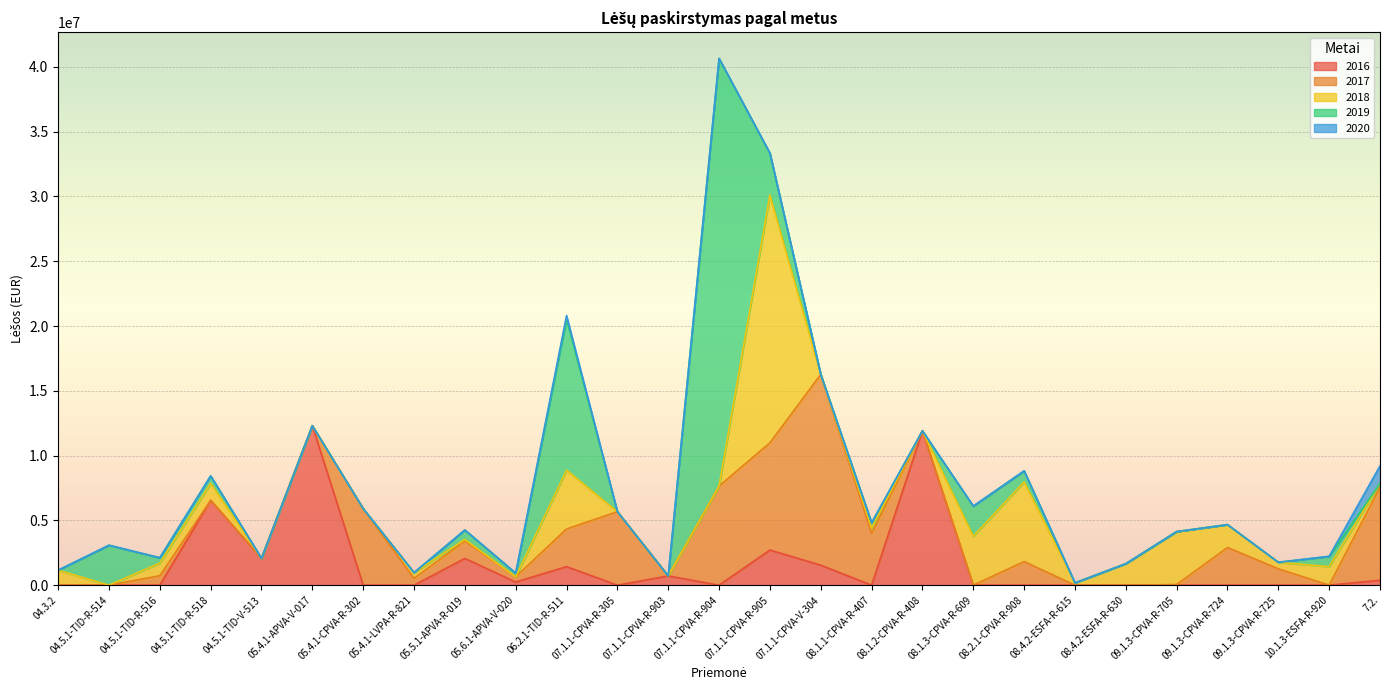

In 2019, how many points are lower than both neighbors (excluding endpoints)?

4